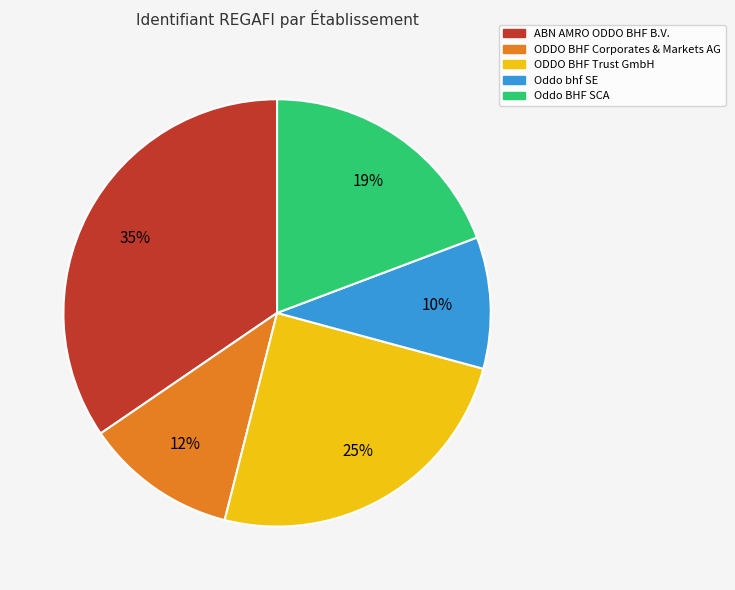

To the nearest percent, what portion does ODDO BHF Corporates & Markets AG represent?

12%